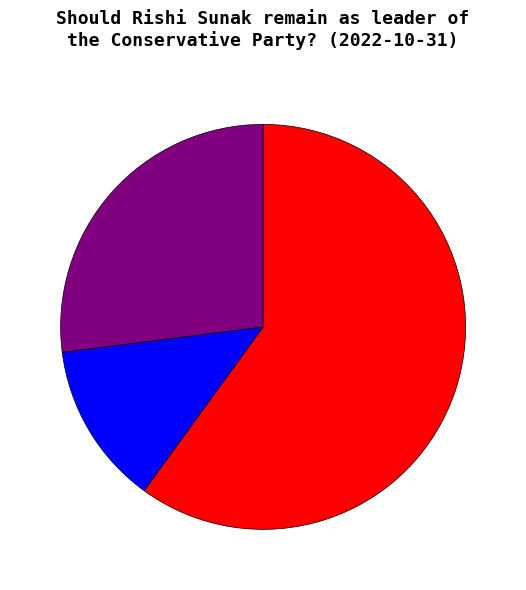

Is there any slice that represents more than half of the pie?

Yes